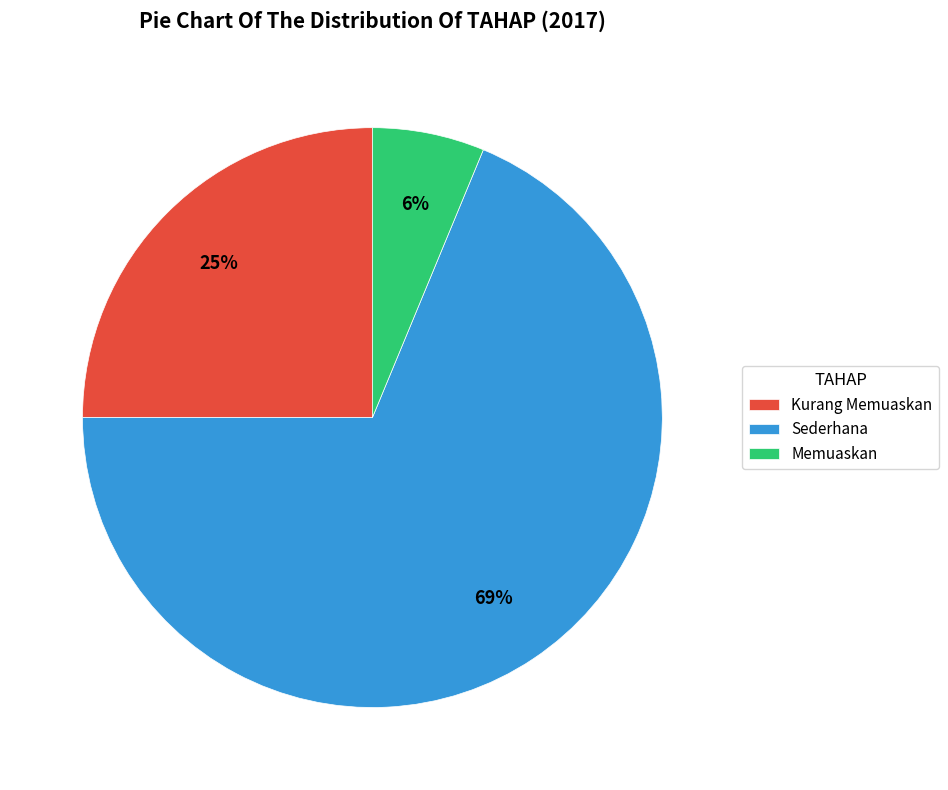

What percentage is the Memuaskan slice, to the nearest percent?

6%